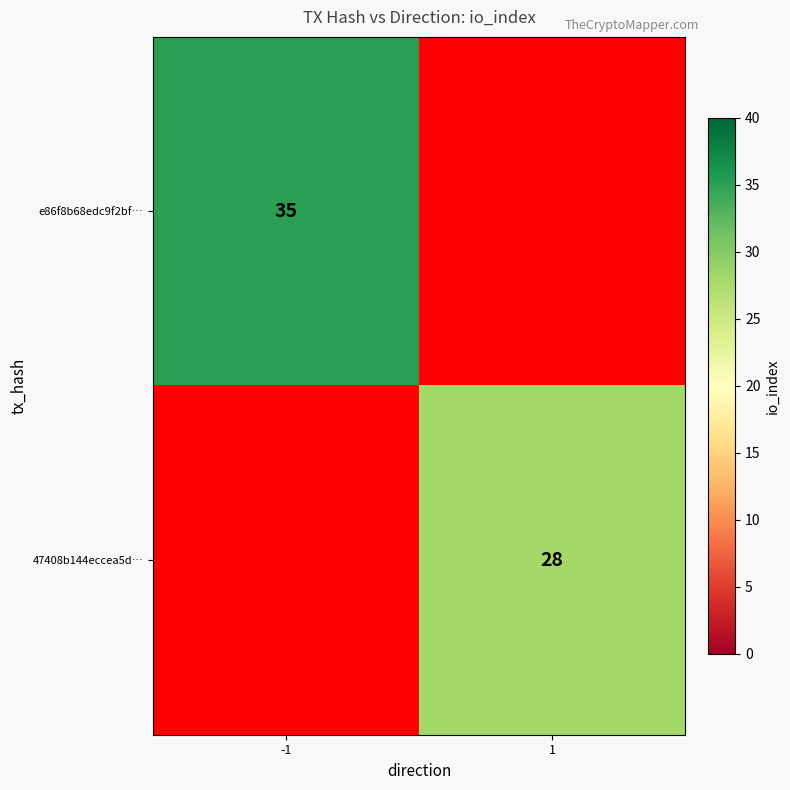

At how many categories does at least one series exceed 17?

2